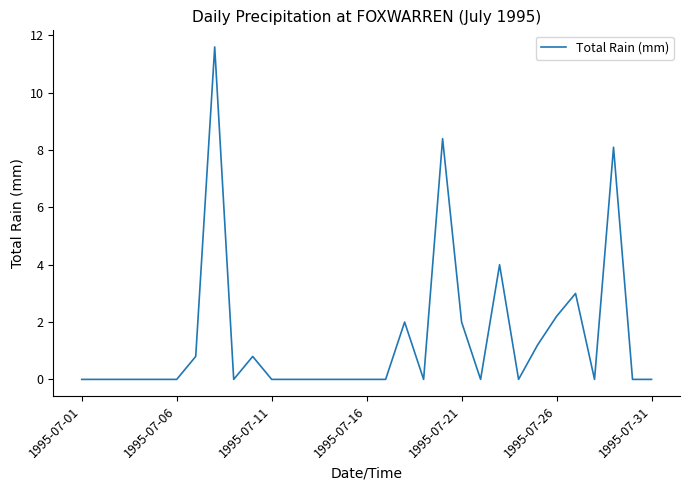

What is the greatest value displayed?

11.6